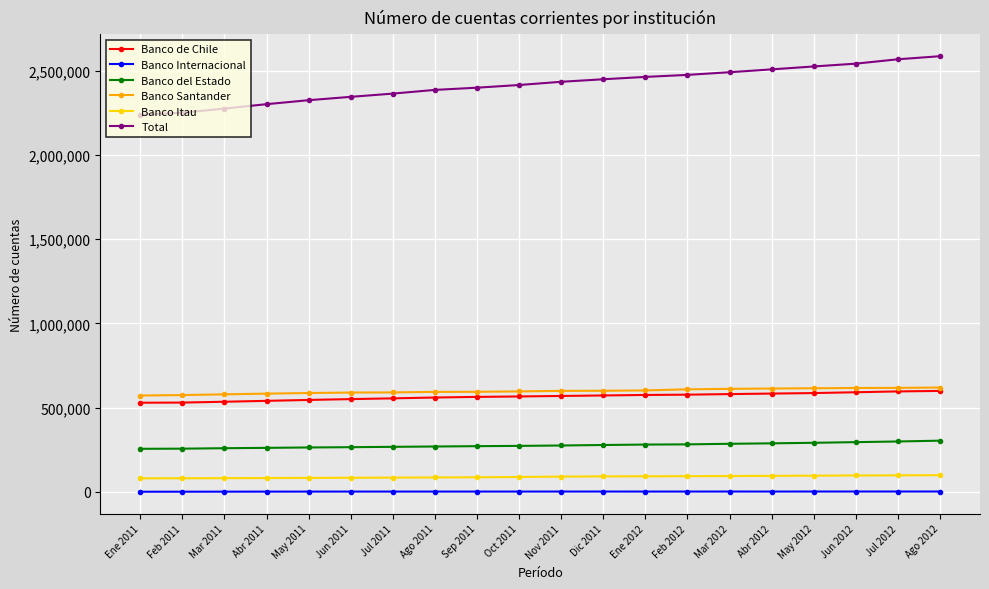

What is the label of the 19th point from the right?

Feb 2011